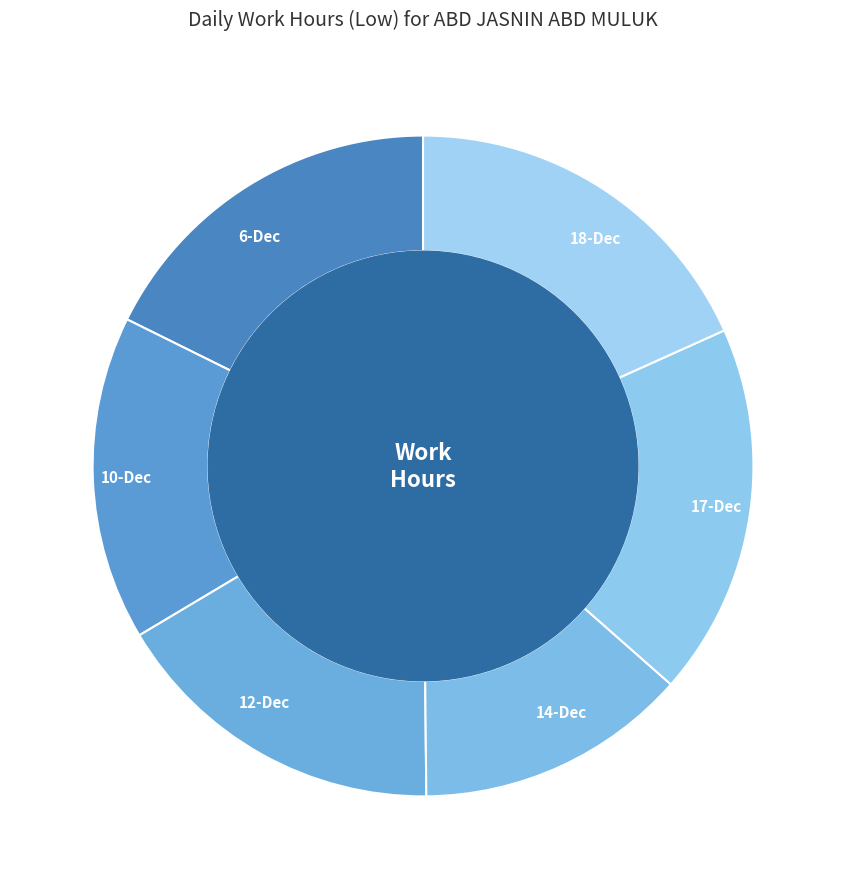

Is it true that 12-Dec is 24% of the pie?

False